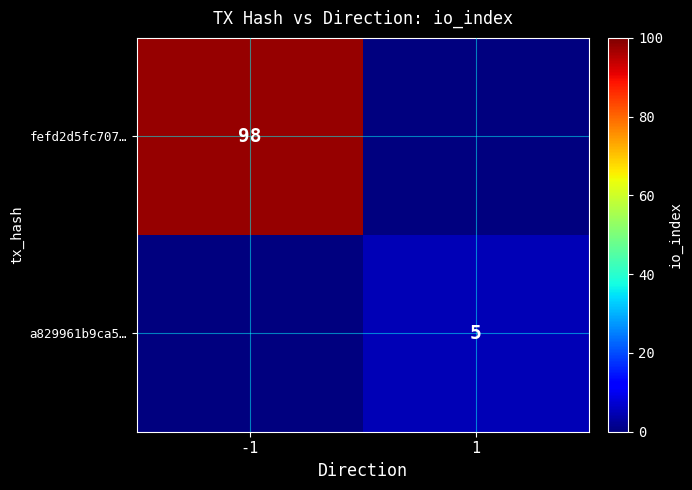

The fefd2d5fc707… series shows 98 at -1. True or false?

True